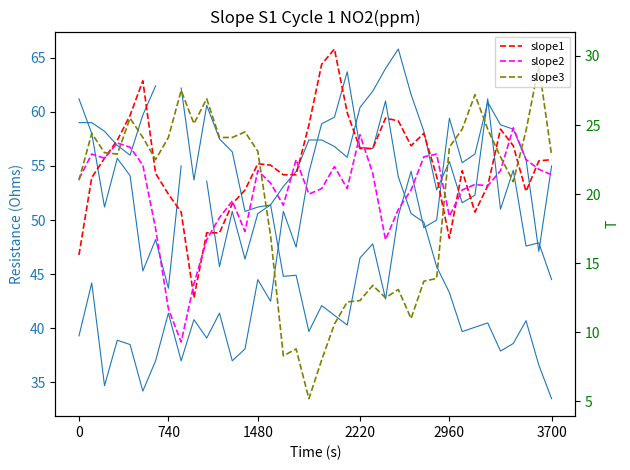

Which series ends up on top after the final intersection of slope1 and slope3?

slope3